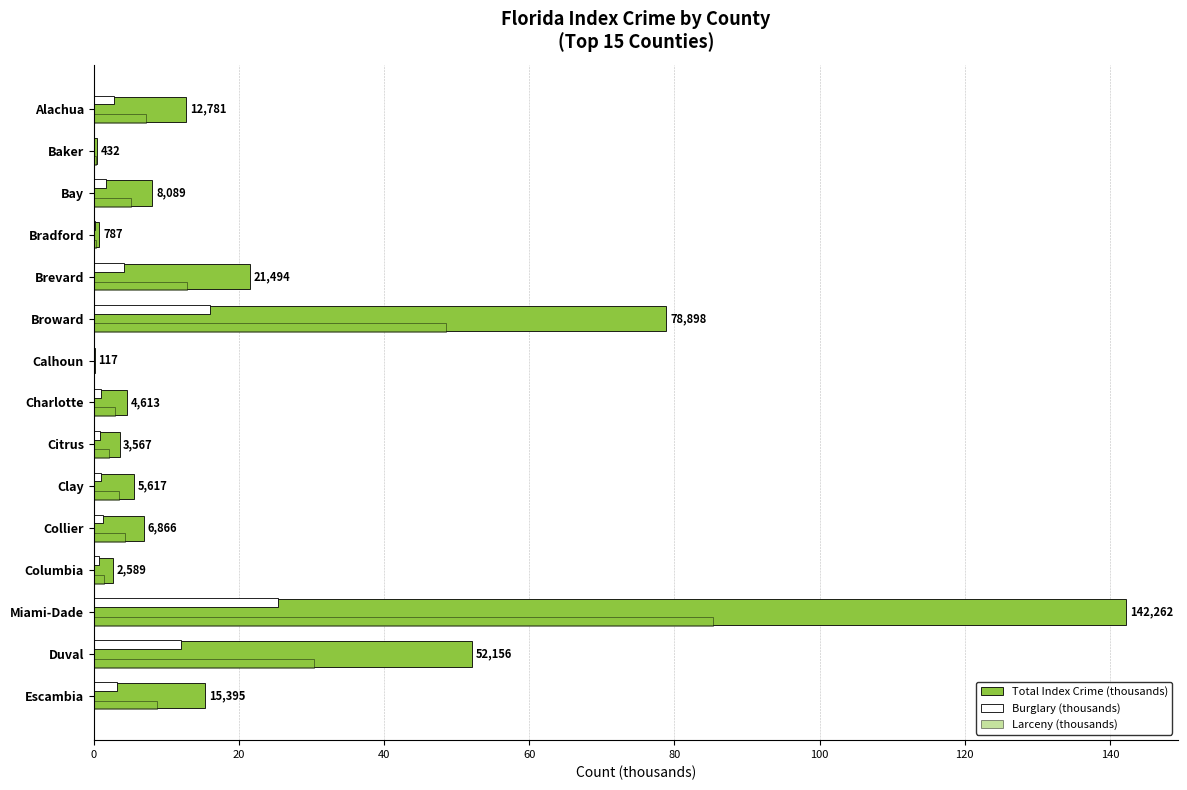

How many series are shown in this chart?

3